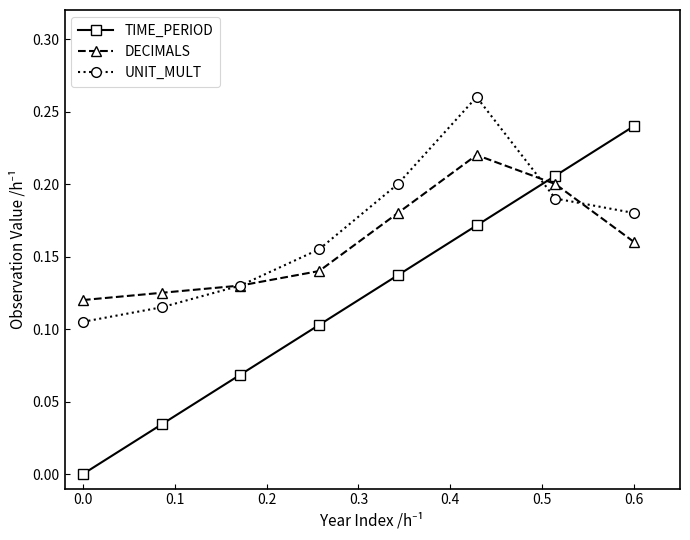

After their last crossing, which series has the higher values: UNIT_MULT or DECIMALS?

UNIT_MULT